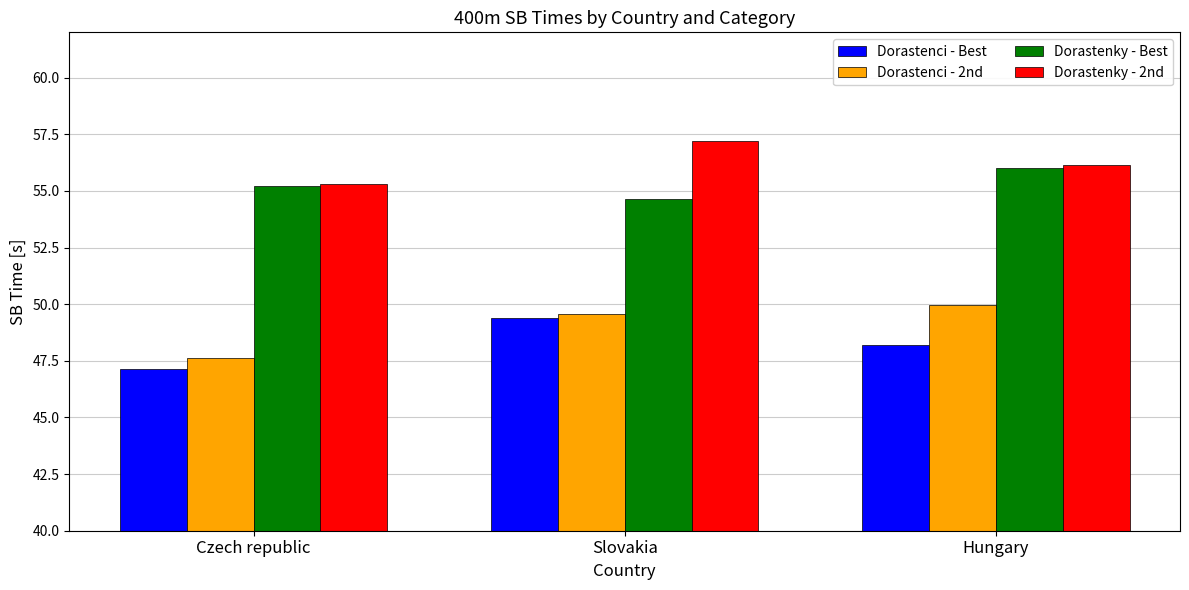

True or false: Dorastenky - Best has a value of 56.0 at Hungary.

True